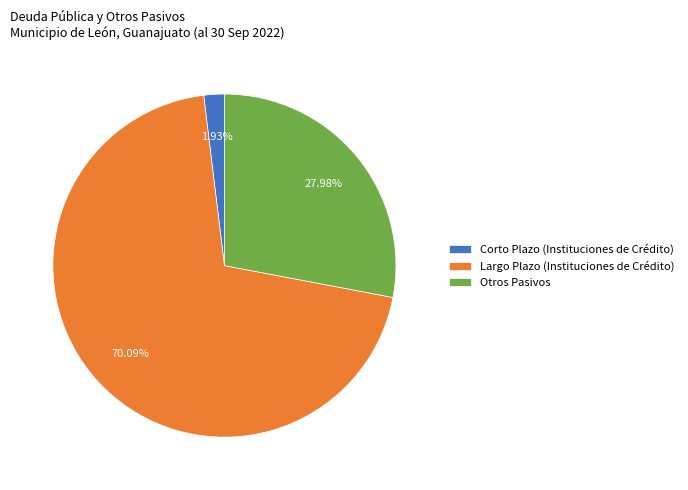

Which category accounts for the majority?

Largo Plazo (Instituciones de Crédito)